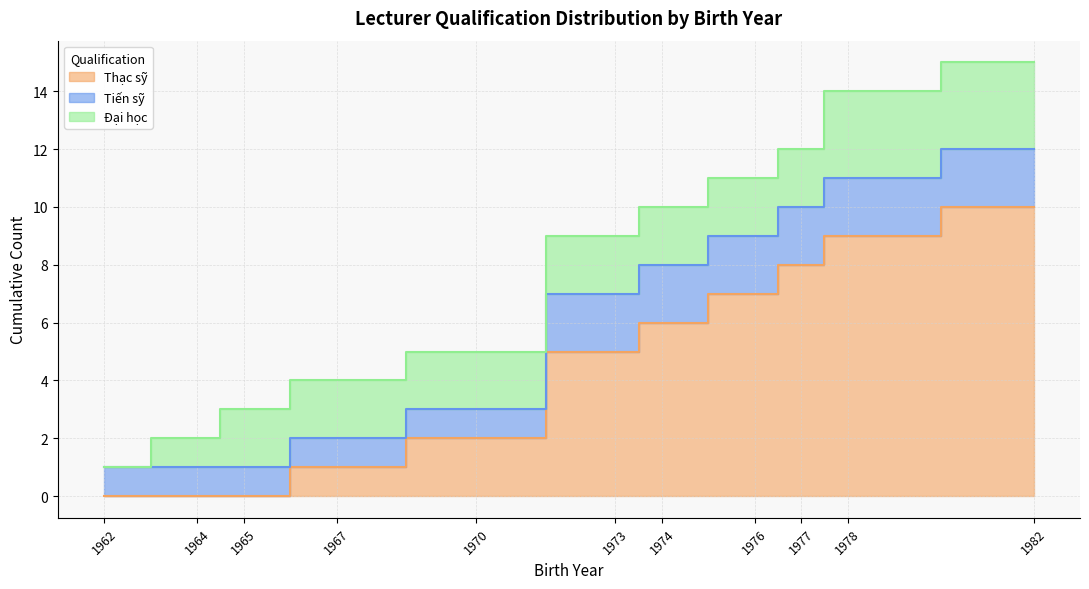

Which has a higher value, 1967 or 1977?

1977